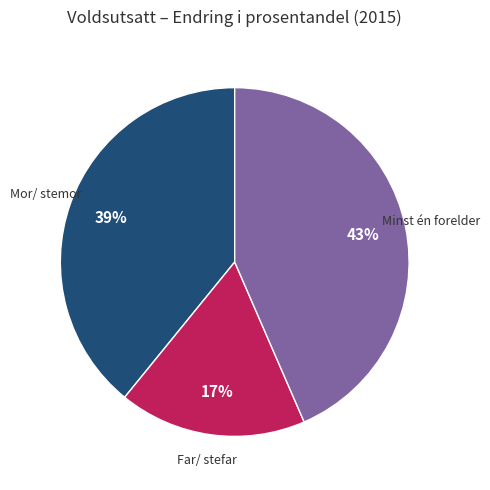

Does any single category account for the majority?

No